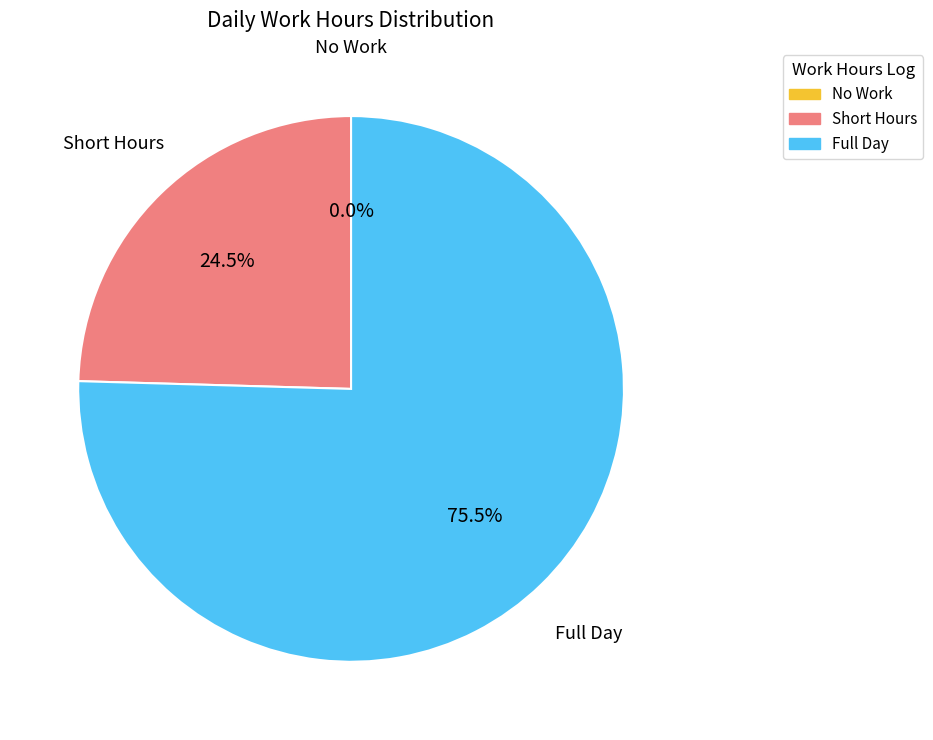

Is there any slice that represents more than half of the pie?

Yes